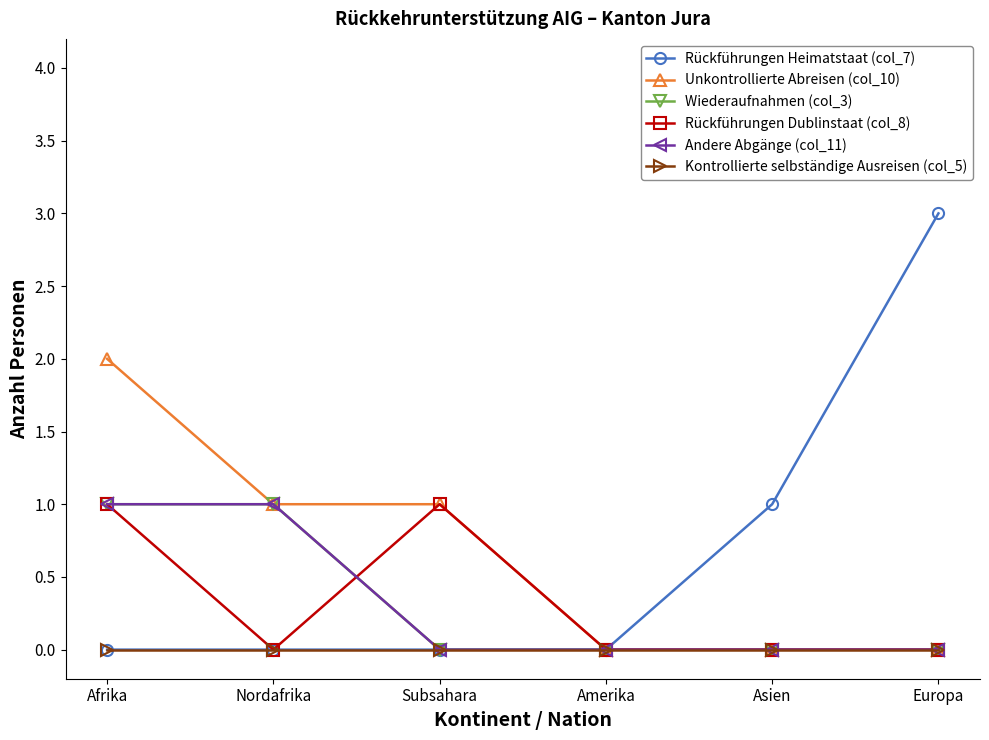

Is this an area chart (filled region under the line)?

No